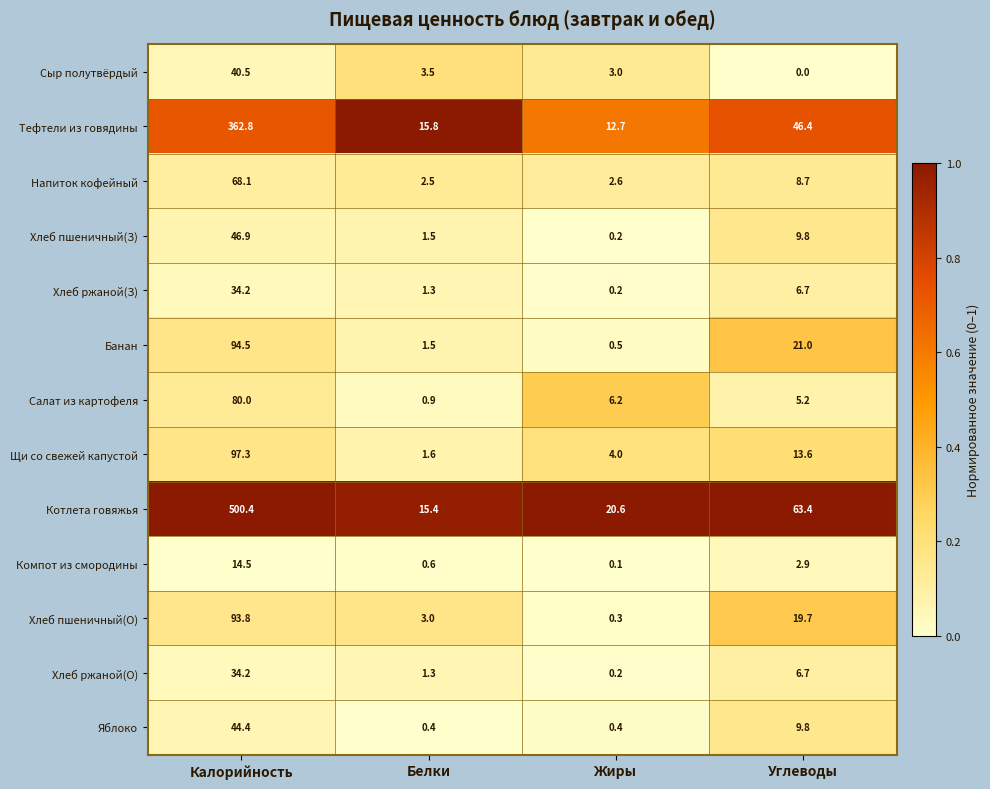

At which category does the chart reach its minimum across all series?

Углеводы